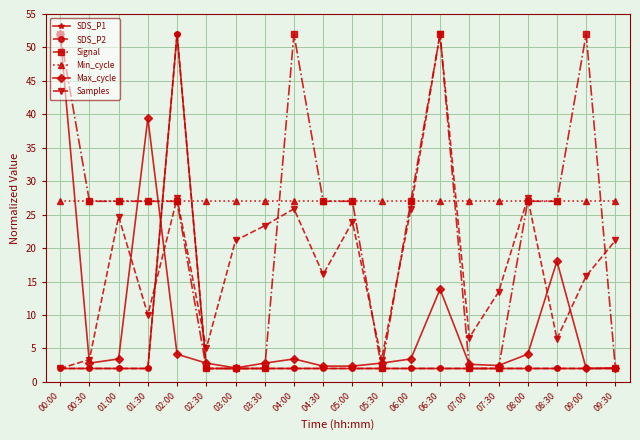

What is the approximate value of SDS_P1 at 00:00?

2.0